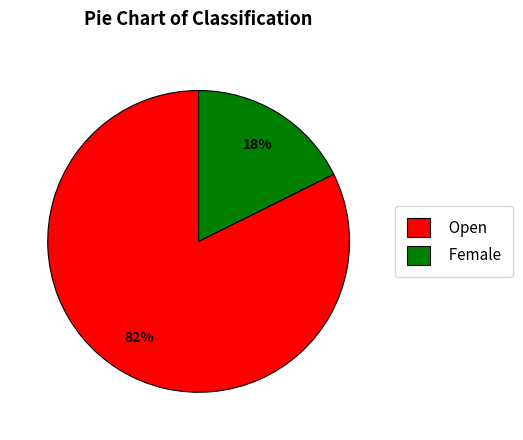

Is there a majority slice in this chart?

Yes